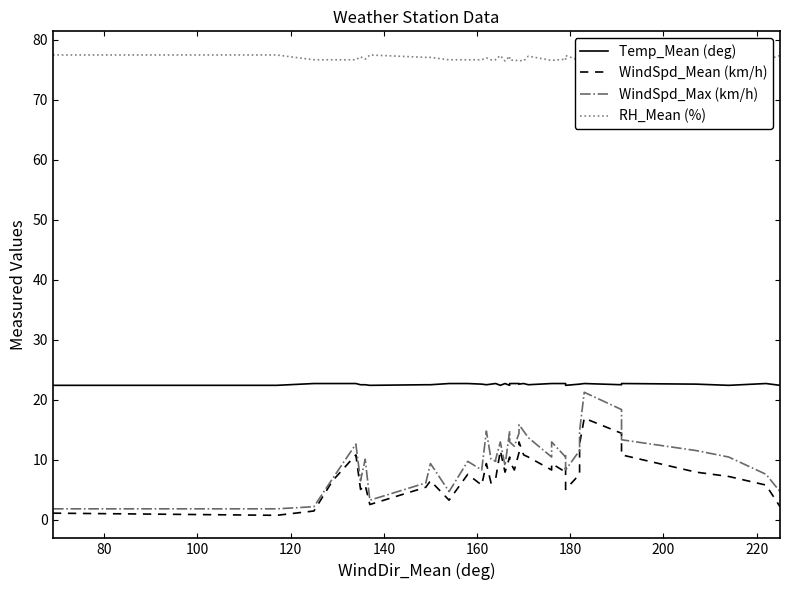

True or false: RH_Mean (%) and WindSpd_Max (km/h) cross at least once.

False